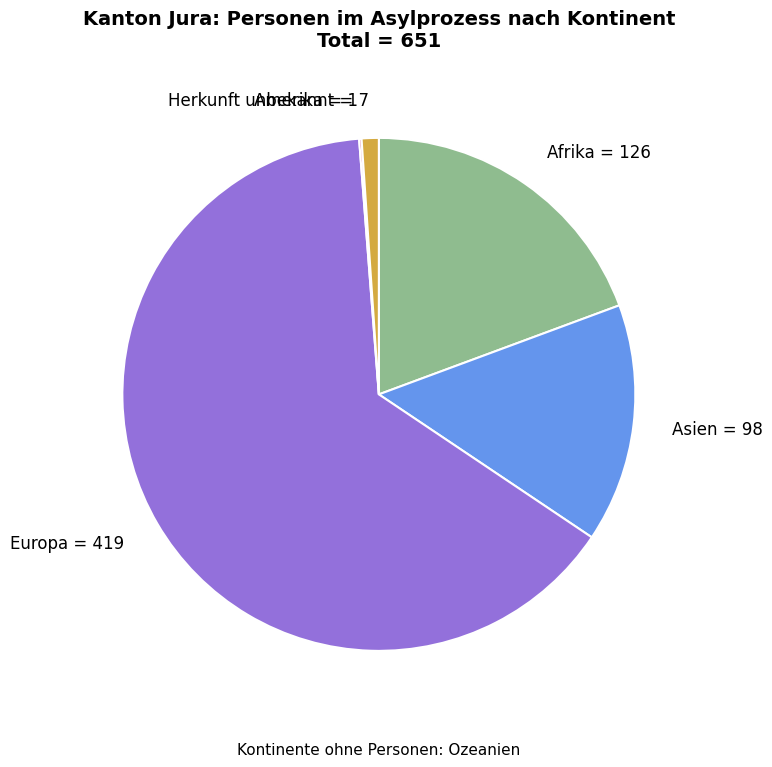

Does Afrika = 126 represent more than half of the total?

No